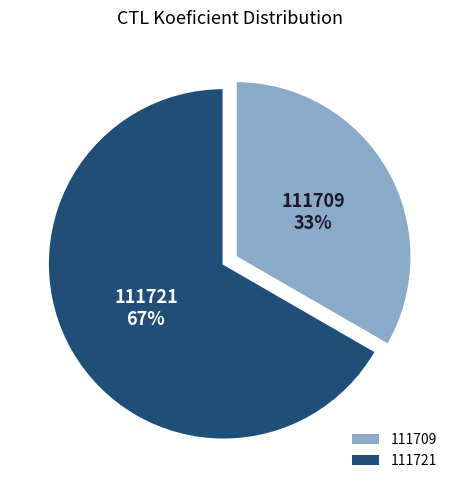

Rank the categories by value from highest to lowest.

111721, 111709